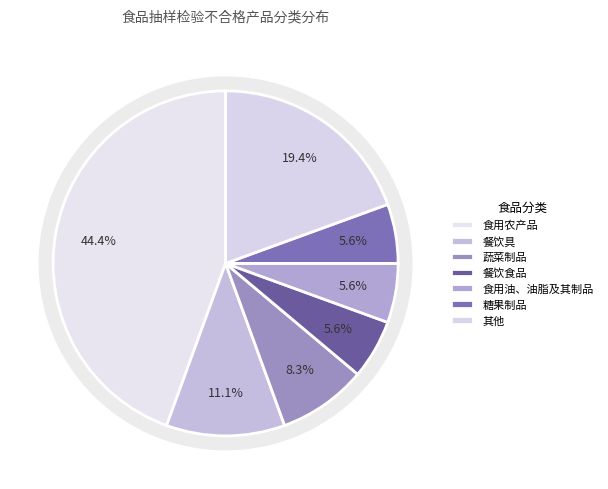

True or false: 茶叶及相关制品 accounts for 1% of the total.

False